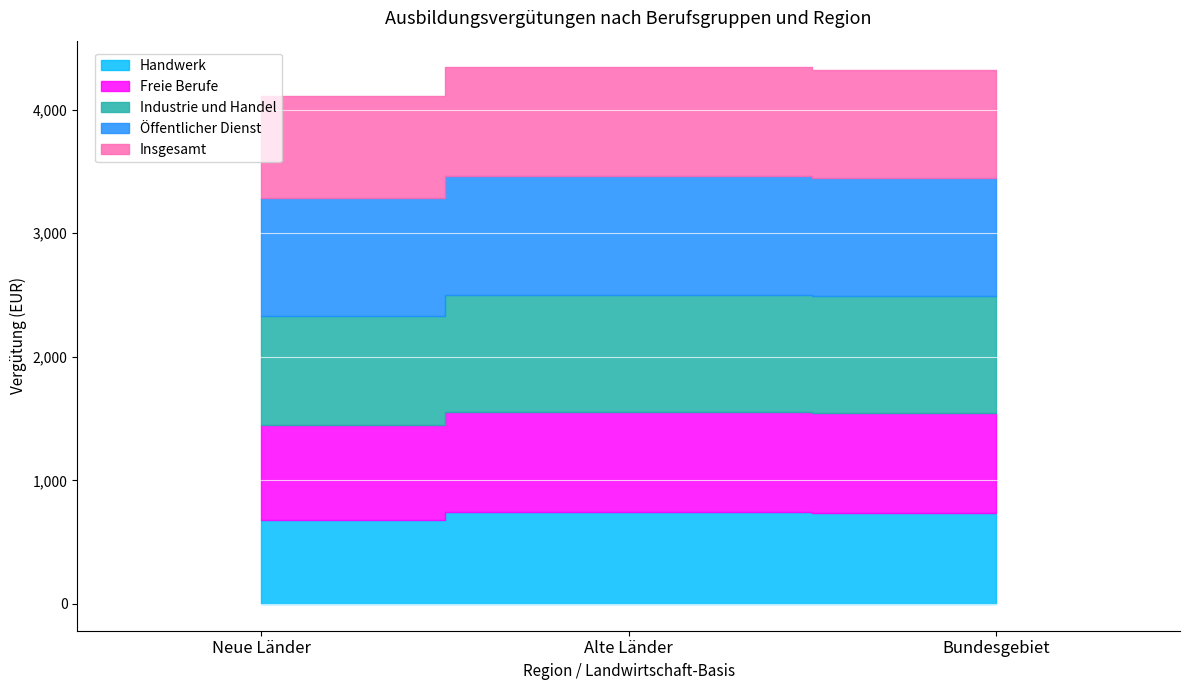

Count the number of categories in the chart.

3